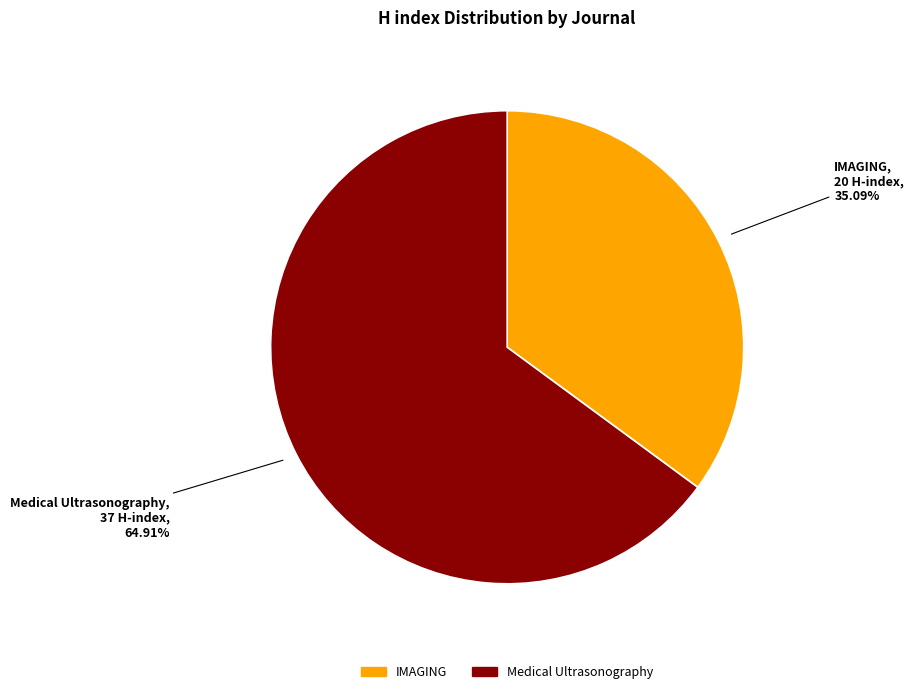

What is the total percentage of Medical Ultrasonography and IMAGING?

100.0%